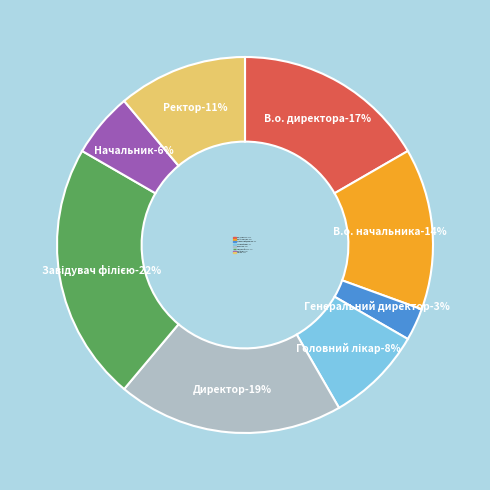

What percentage is NOT represented by В.о. начальника?

86.1%